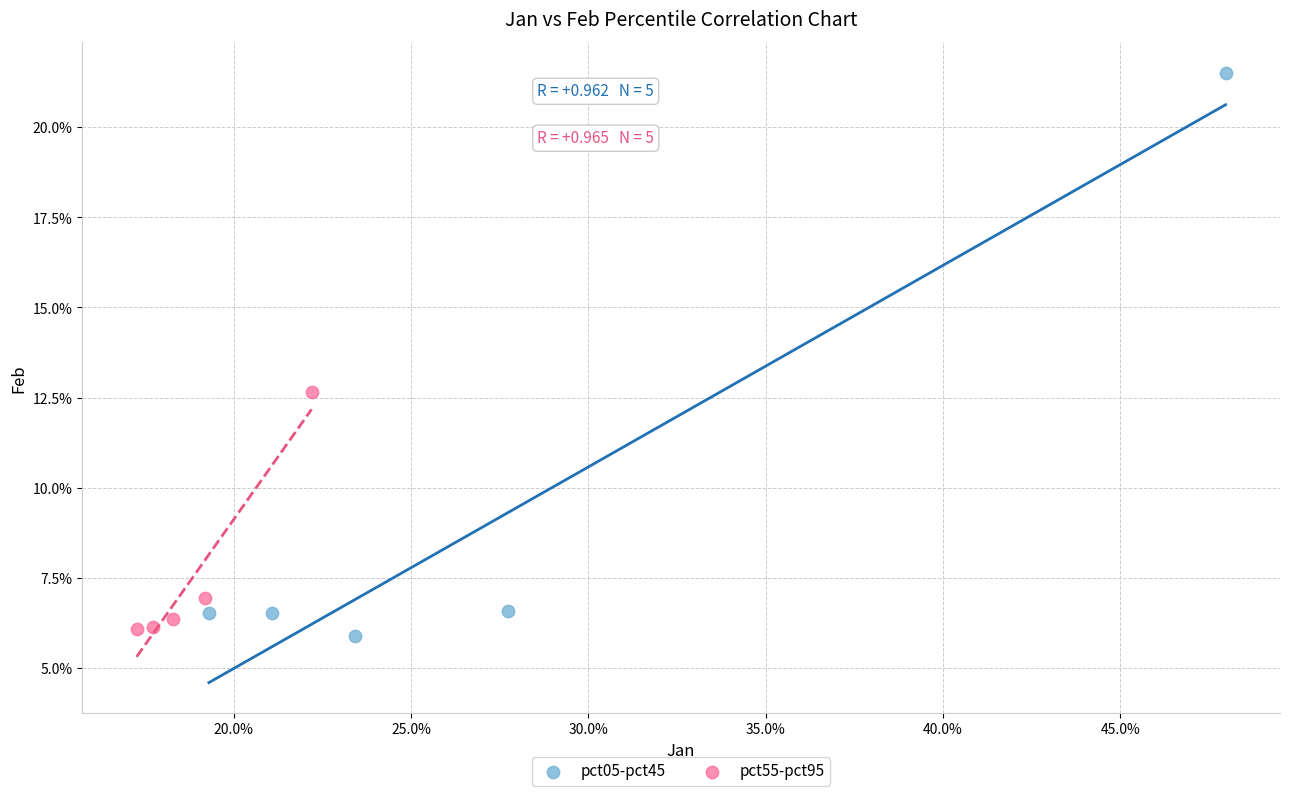

Which series reaches the maximum Y coordinate?

pct05-pct45